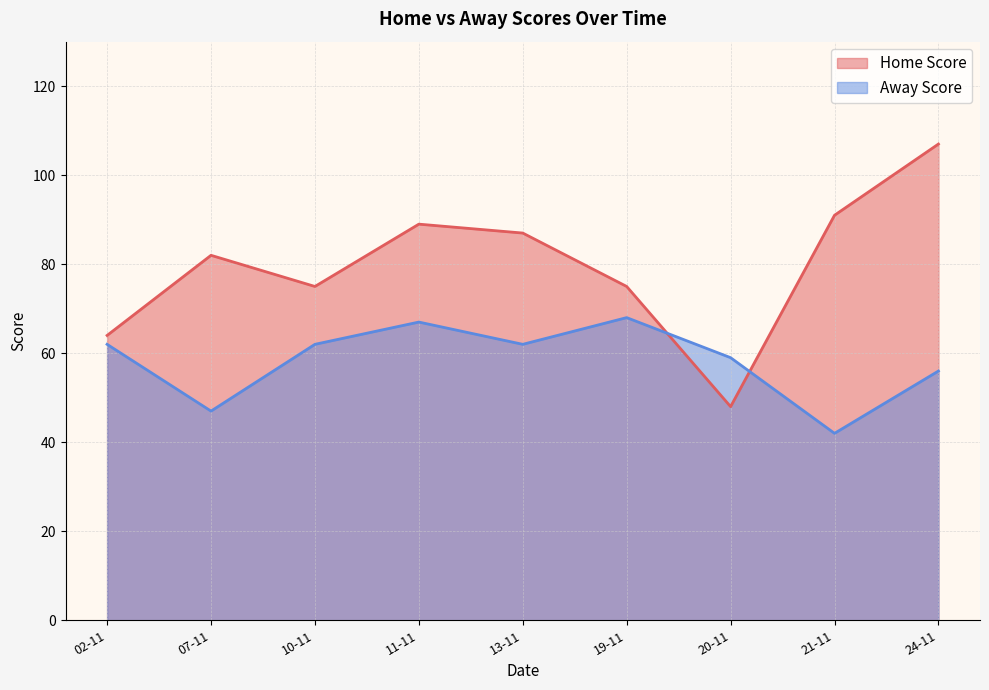

Between which two adjacent categories do Home Score and Away Score first intersect?

19-11 and 20-11